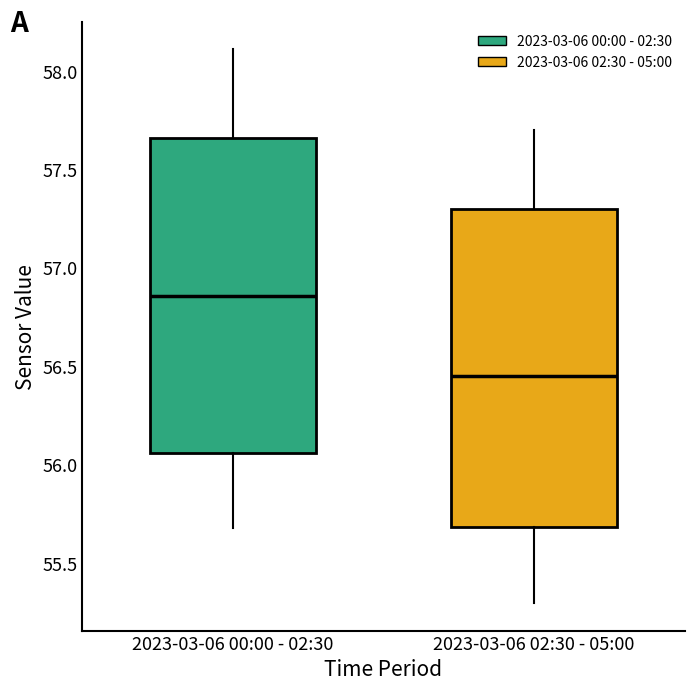

Reading left to right, read every box against the y-axis: the position of its median line, the range the box covers, and the ends of its whiskers. The values are not printed on the chart, so give them approximately, as read against the axis.

2023-03-06 00:00 - 02:30: median 56.85, box 56.05 to 57.65, whiskers 55.70 to 58.10
2023-03-06 02:30 - 05:00: median 56.45, box 55.70 to 57.30, whiskers 55.30 to 57.70